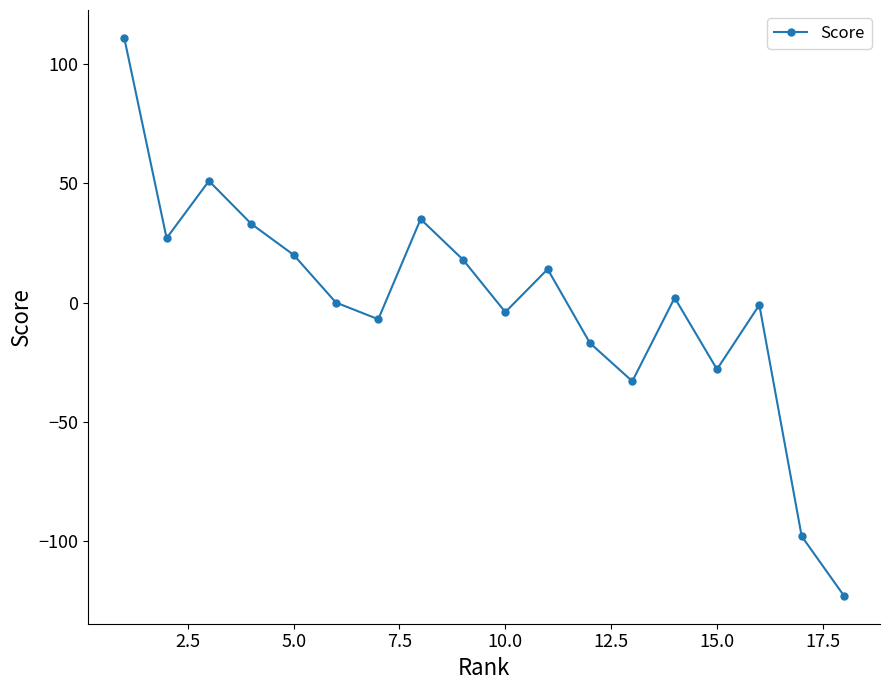

What is the value of the 13th point from the left?

-33